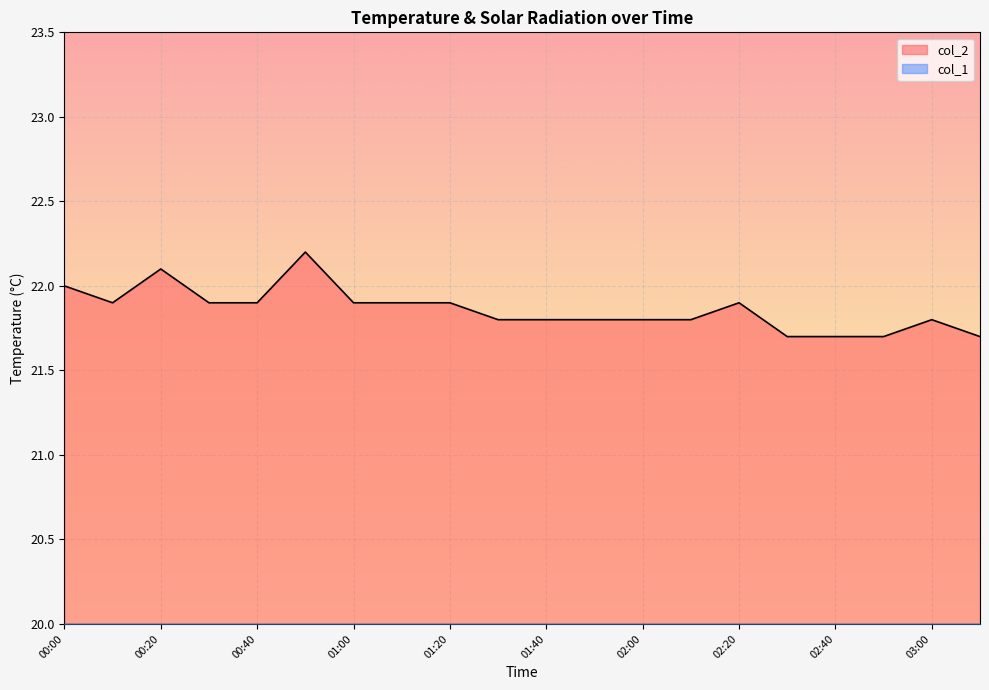

How many points are higher than both their immediate neighbors (excluding endpoints)?

4